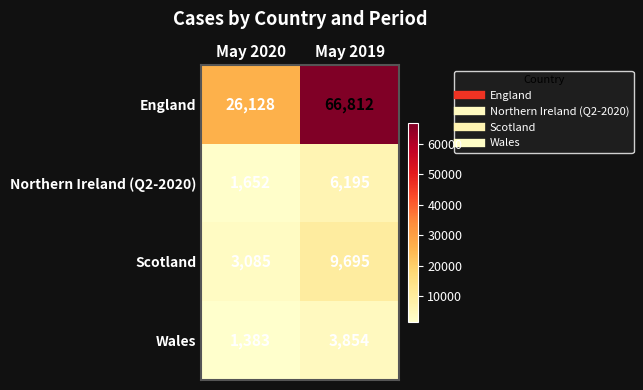

What is the spread (max minus min) of values at May 2019?

62958